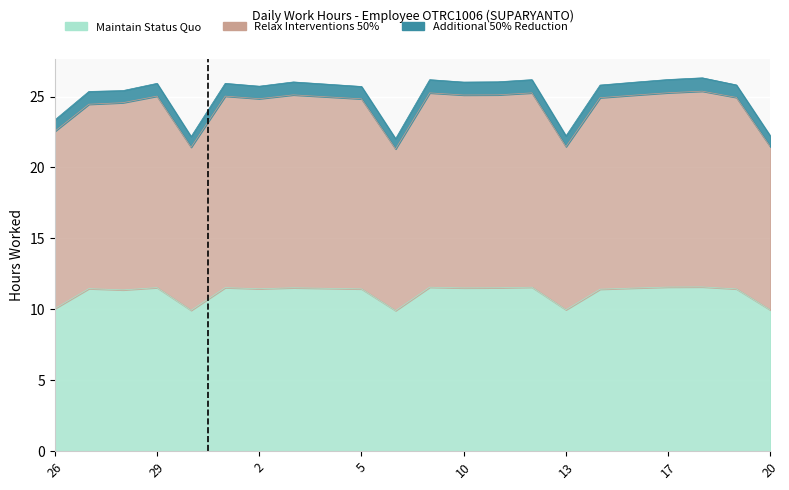

At which label is Maintain Status Quo closest to 10?

13